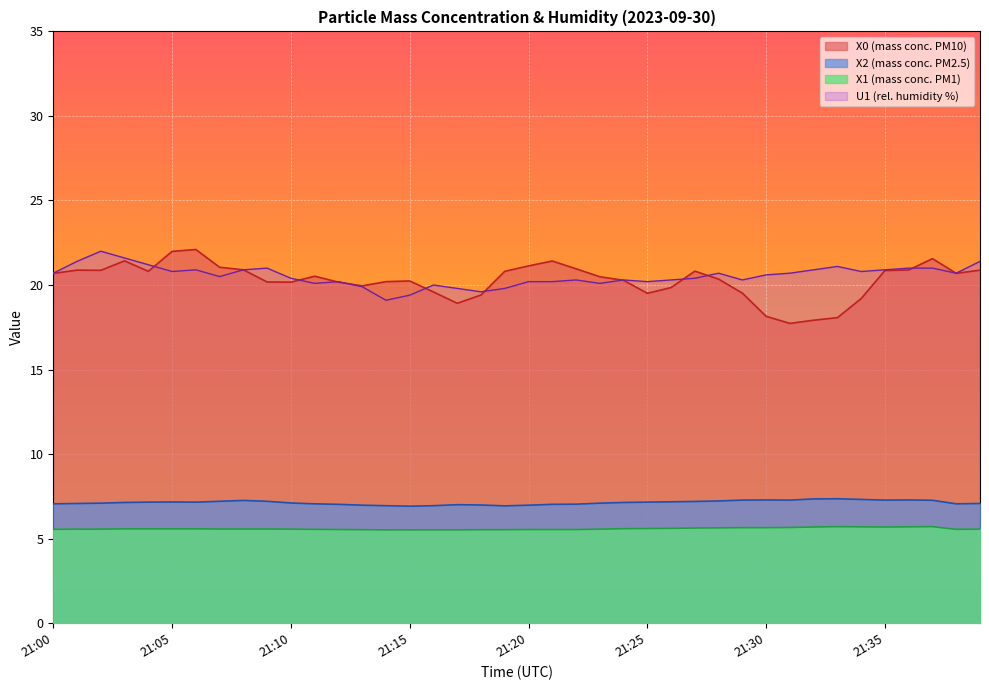

What is the value of the U1 (rel. humidity %) point at the 10th from the left?

21.0